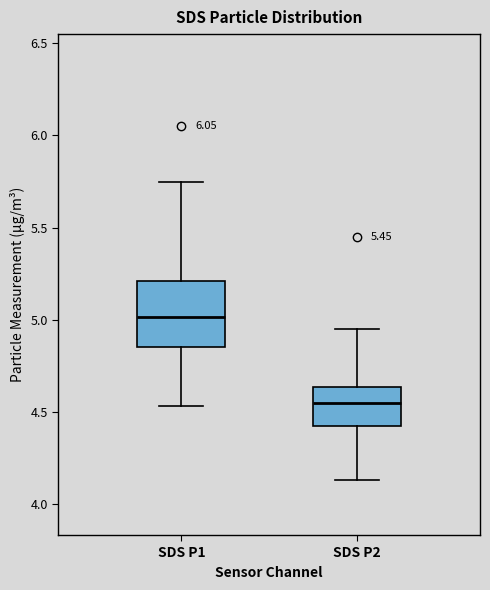

Which box has the highest median line?

SDS P1